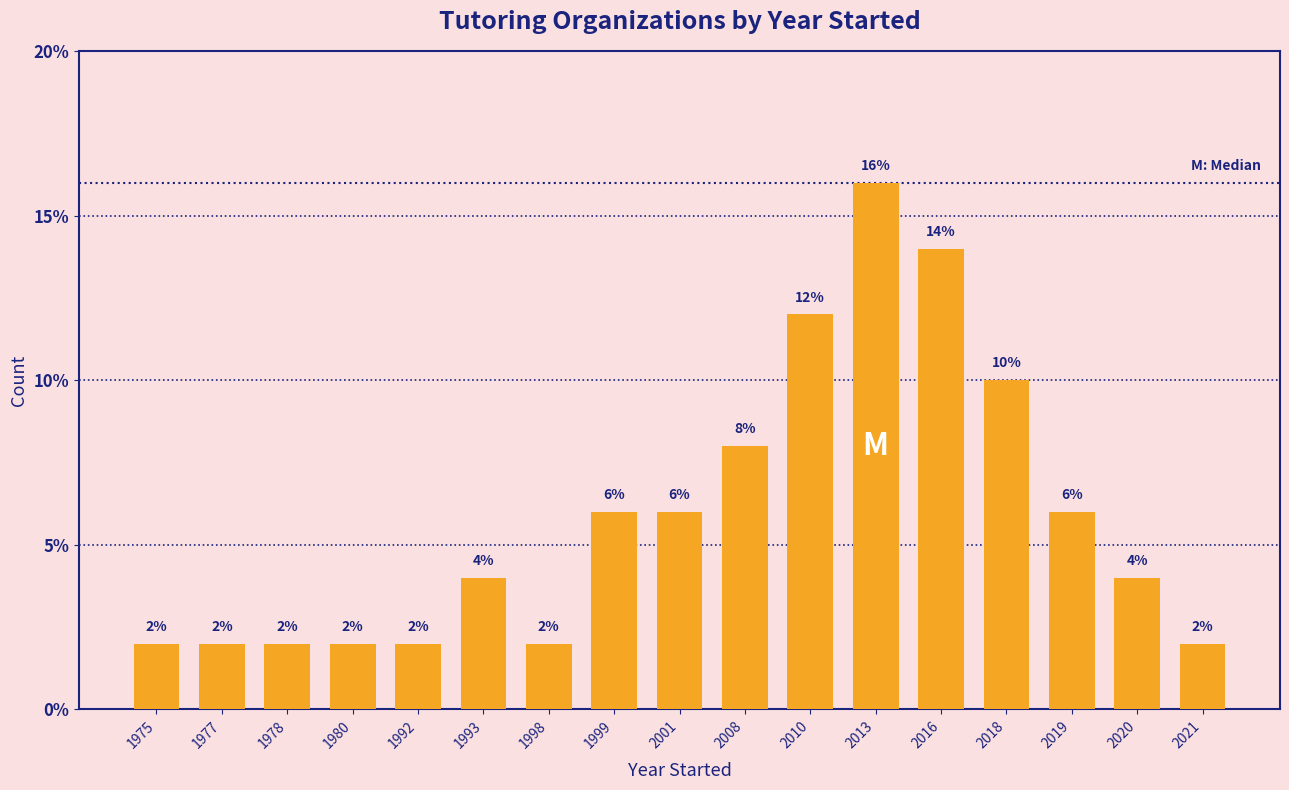

Reading left to right, what are all the values shown in this chart?

1975=2.0	1977=2.0	1978=2.0	1980=2.0	1992=2.0	1993=4.0	1998=2.0	1999=6.0	2001=6.0	2008=8.0	2010=12.0	2013=16.0	2016=14.0	2018=10.0	2019=6.0	2020=4.0	2021=2.0